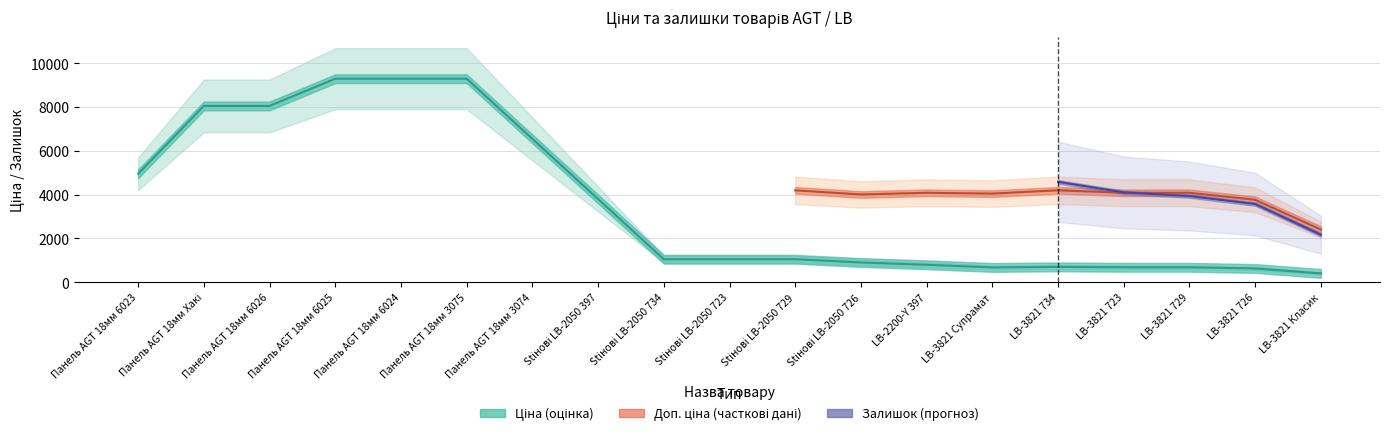

Which has a higher value, 6 or 15?

6